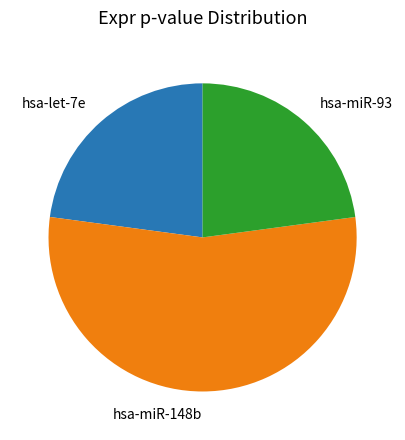

Is there any slice that represents more than half of the pie?

Yes